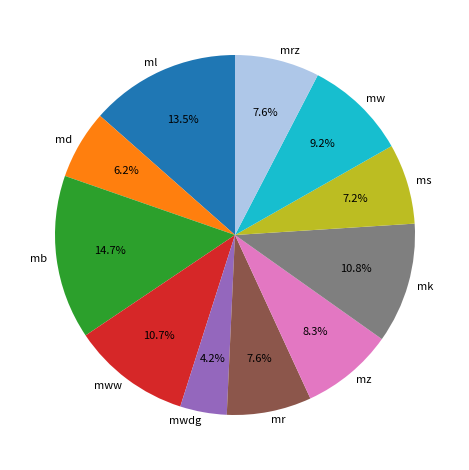

Is there any slice that represents more than half of the pie?

No